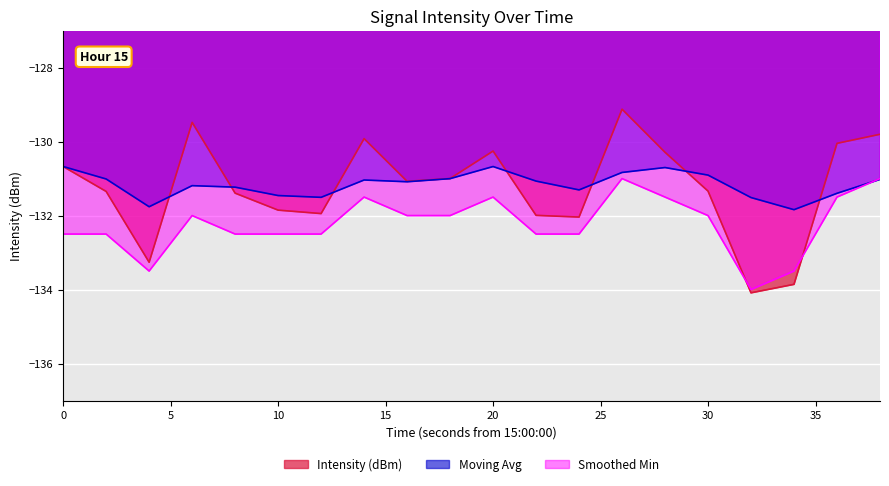

At which category does Smoothed Min reach its first local valley?

4